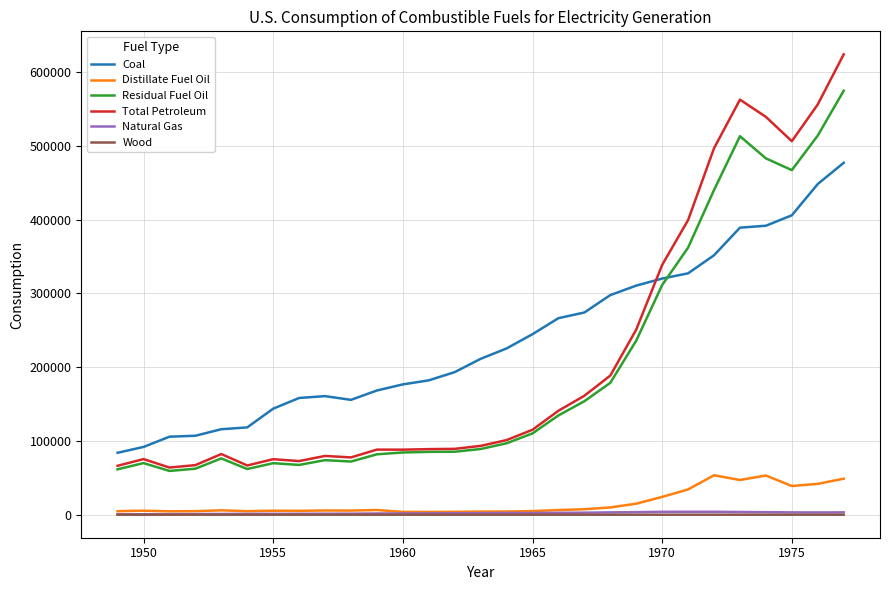

True or false: Residual Fuel Oil and Distillate Fuel Oil intersect in this chart.

False